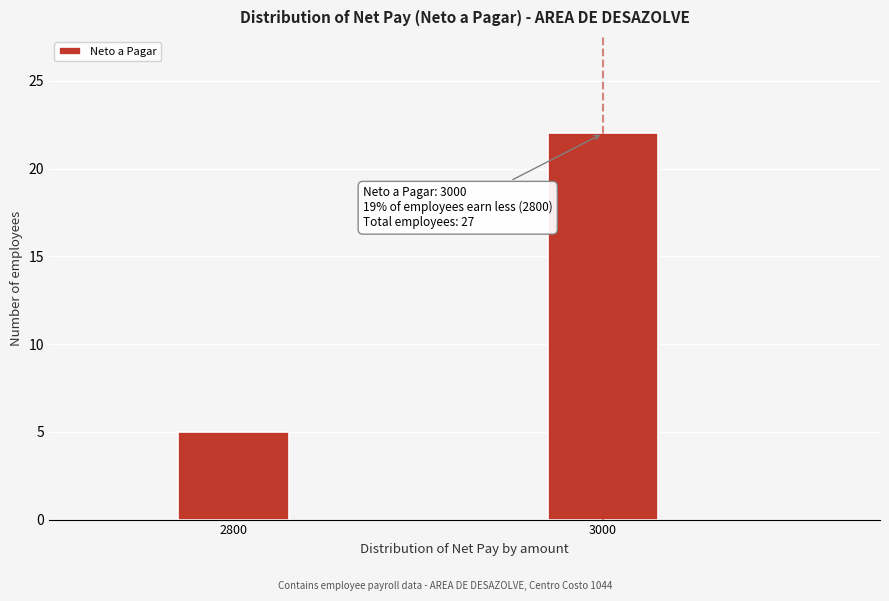

Reading left to right, transcribe all the data shown in this chart.

5	22